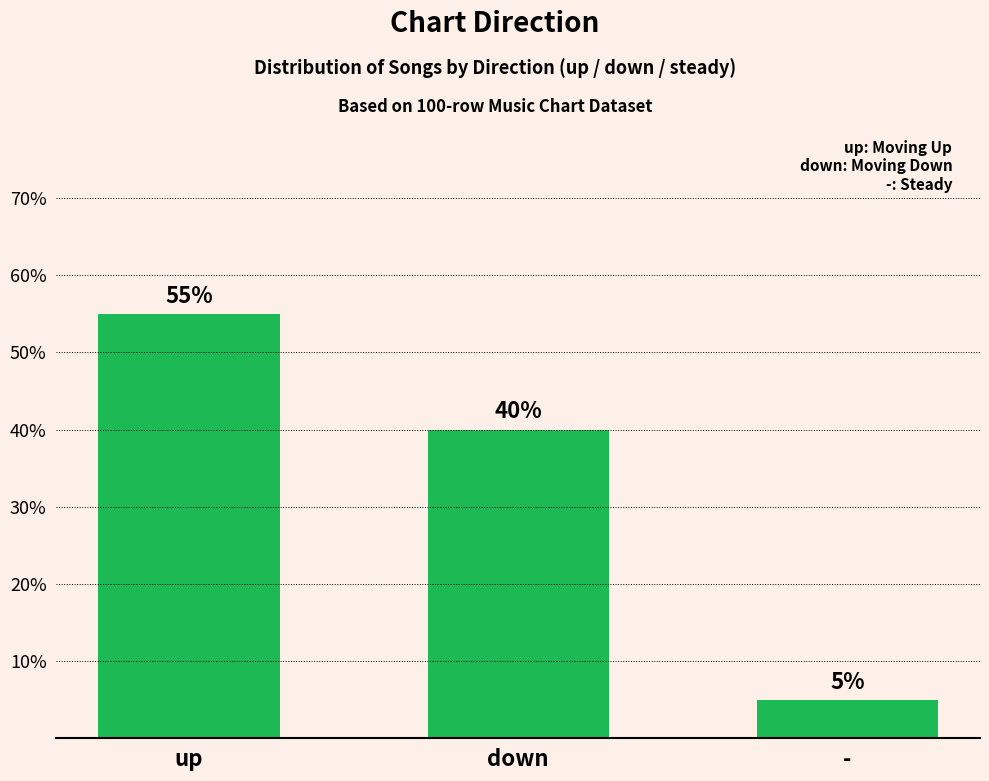

What is the ratio of the value at up to the value at -?

11.0